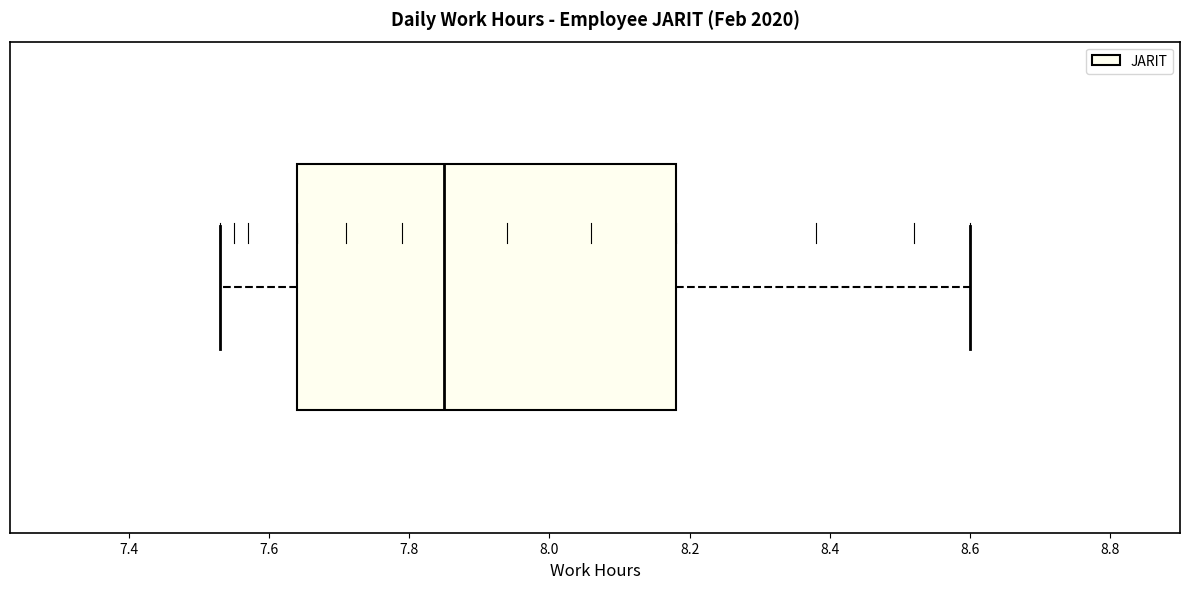

Transcribe this box plot: give where the median line is, the range the box spans, and where the two whiskers end, as read against the x-axis. The values are not printed on the chart, so give them approximately, as read against the axis.

median 7.86, box 7.64 to 8.18, whiskers 7.54 to 8.60